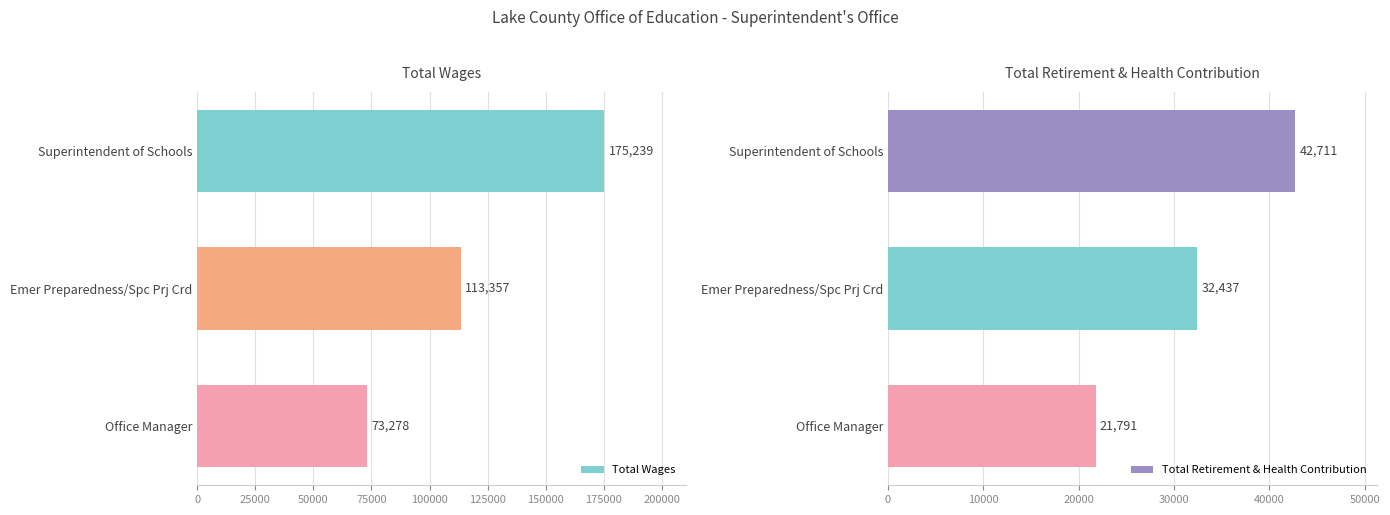

Is it true that Total Wages equals 113357 at Emer Preparedness/Spc Prj Crd?

True